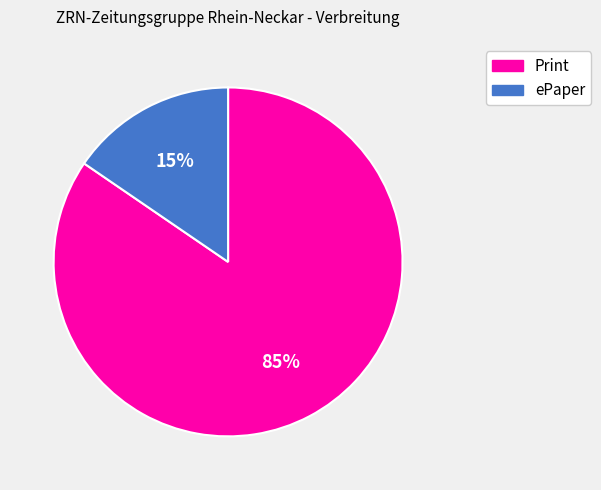

The ePaper slice represents 25% of the pie. True or false?

False